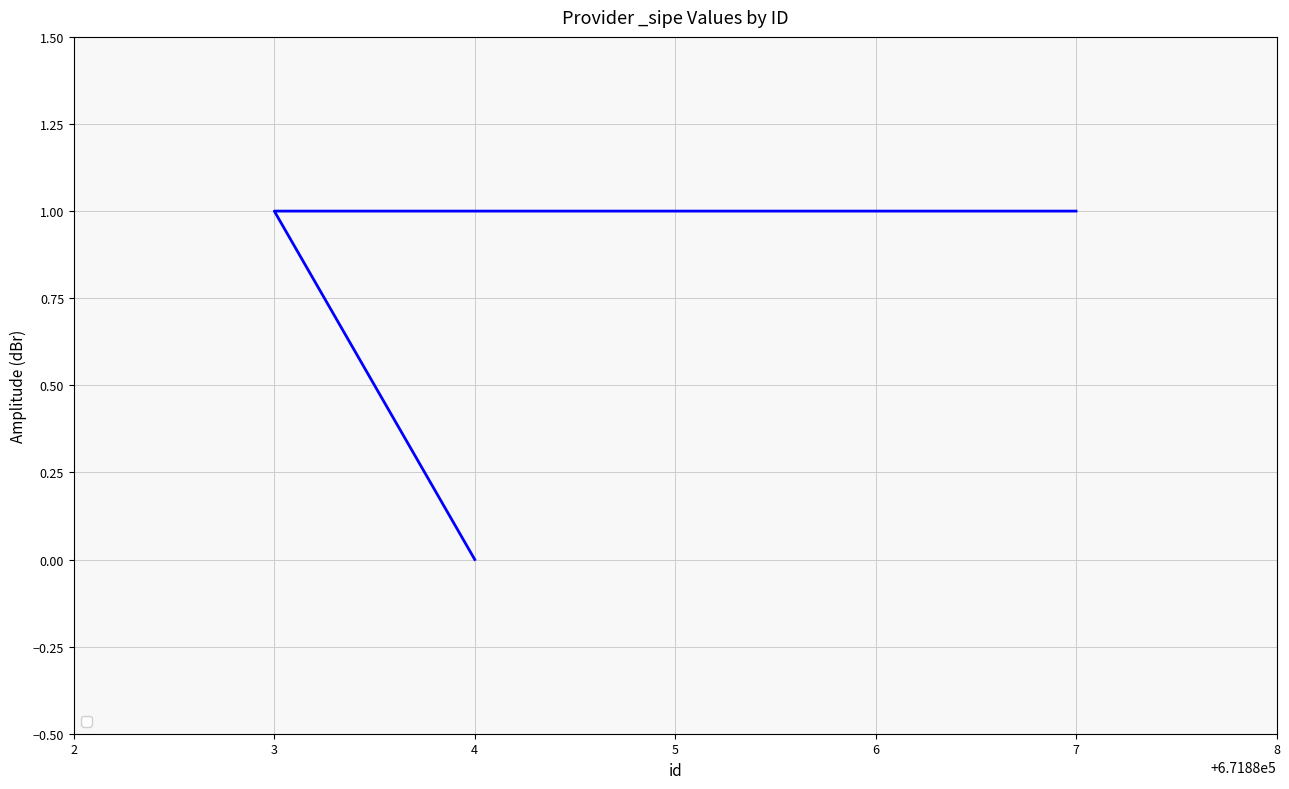

What is the label of the 2nd point from the right?

3